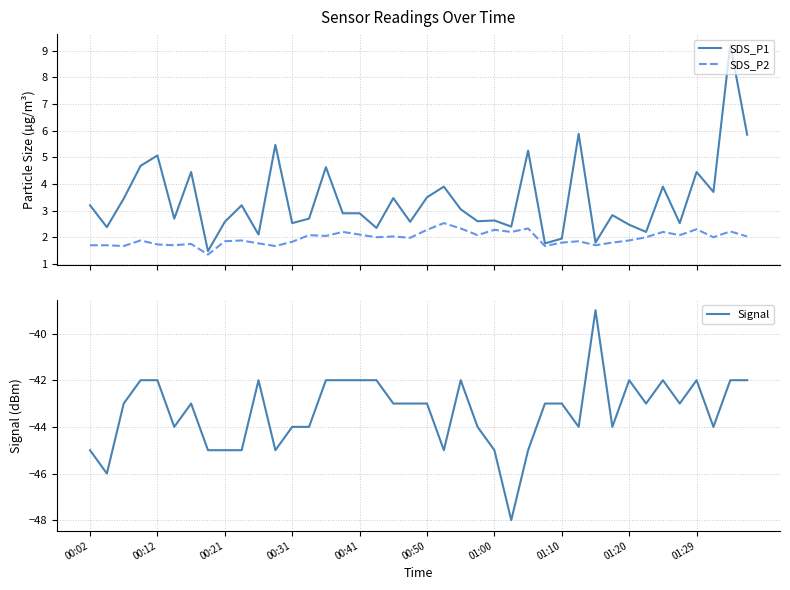

Which series has the widest spread of values?

Signal